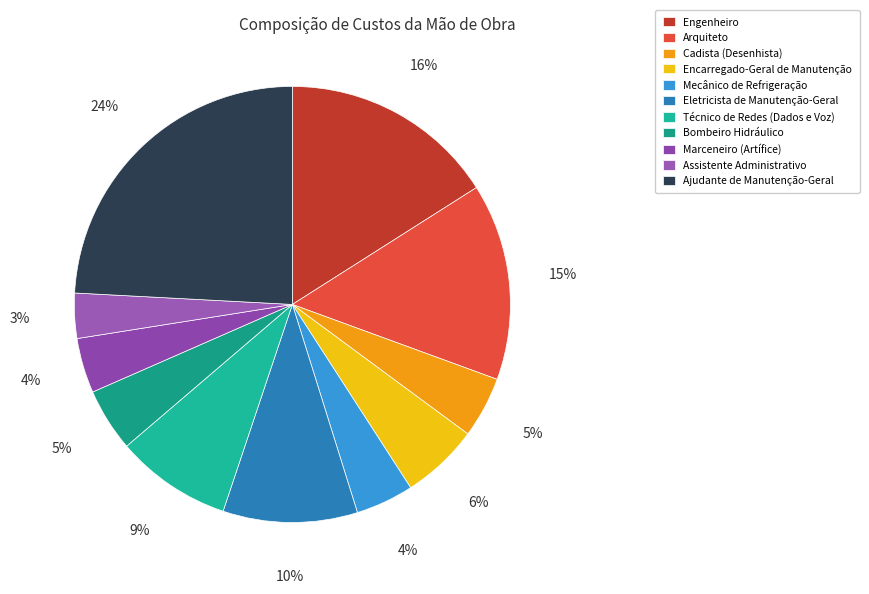

To the nearest percent, what is the average slice percentage?

9%